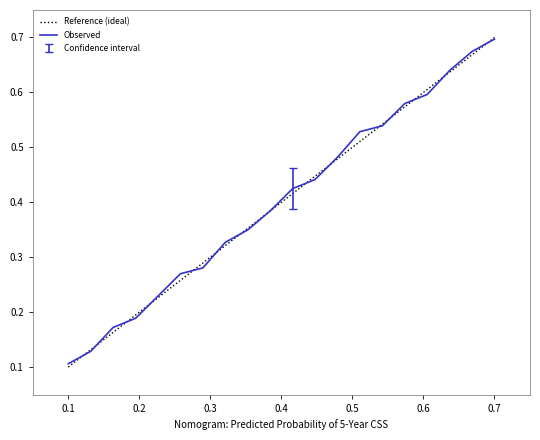

Does the chart display data point markers on the line(s)?

No